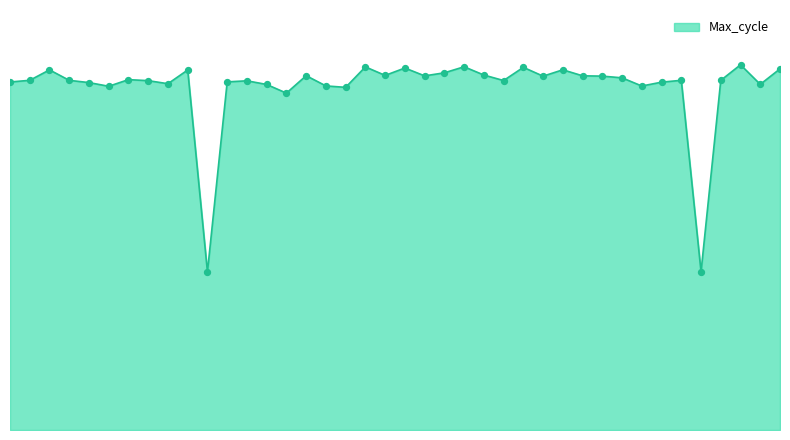

Is this an area chart (filled region under the line)?

Yes